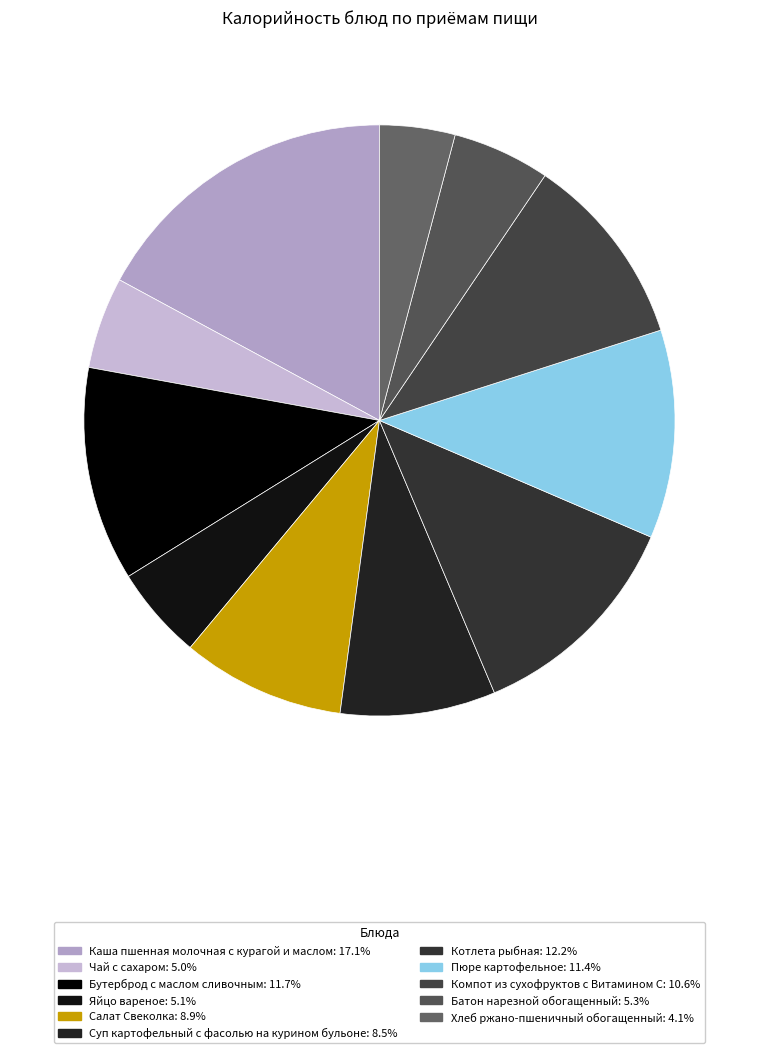

How many segments does this pie chart have?

11